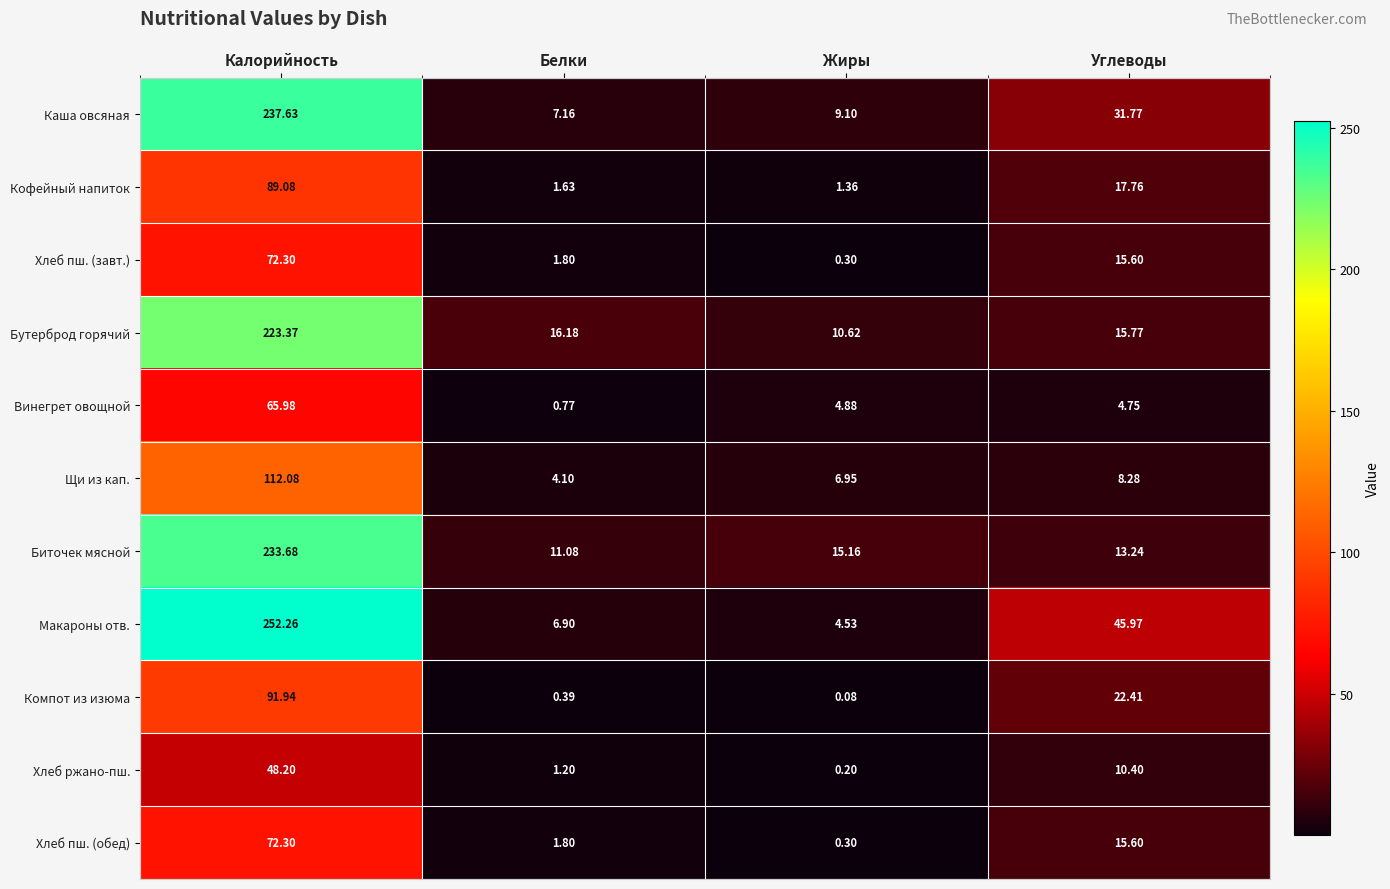

At which category is the sum across all series the highest?

Калорийность